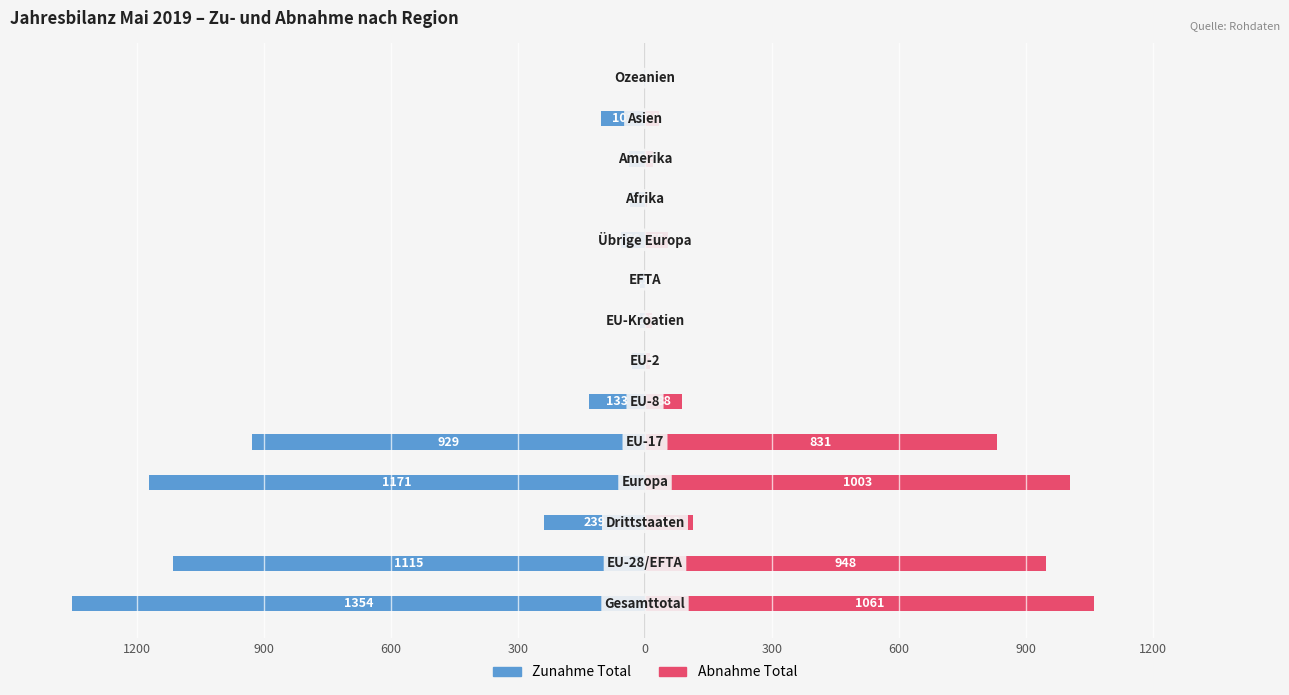

True or false: Abnahme Total has a value of 948 at 900.

True